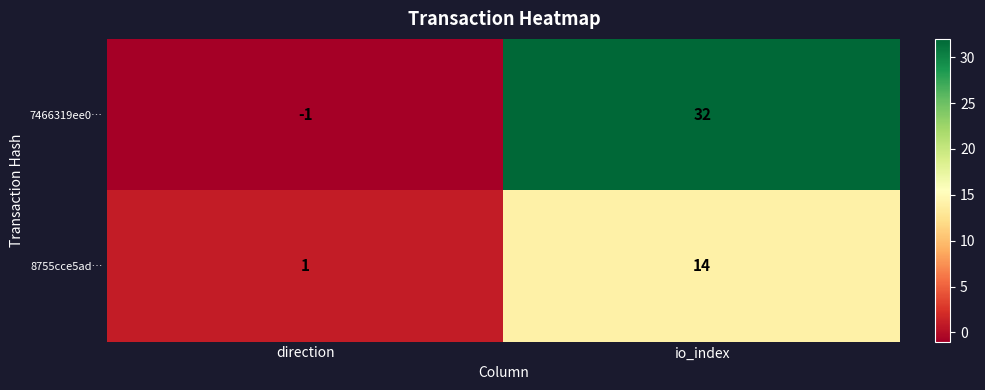

Rank the series by their maximum value, from highest to lowest.

7466319ee0…, 8755cce5ad…